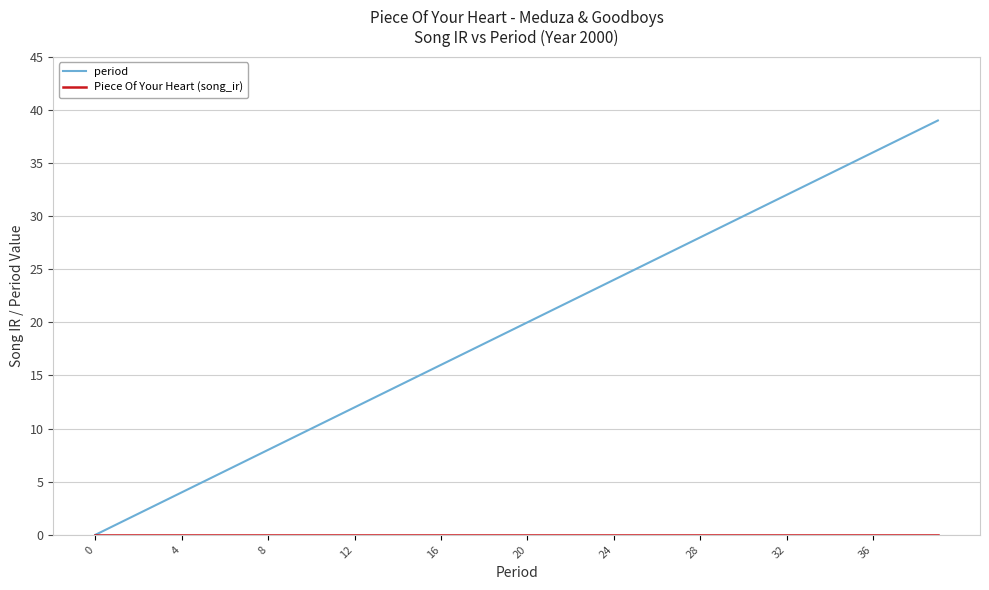

Count the number of data series in this chart.

2